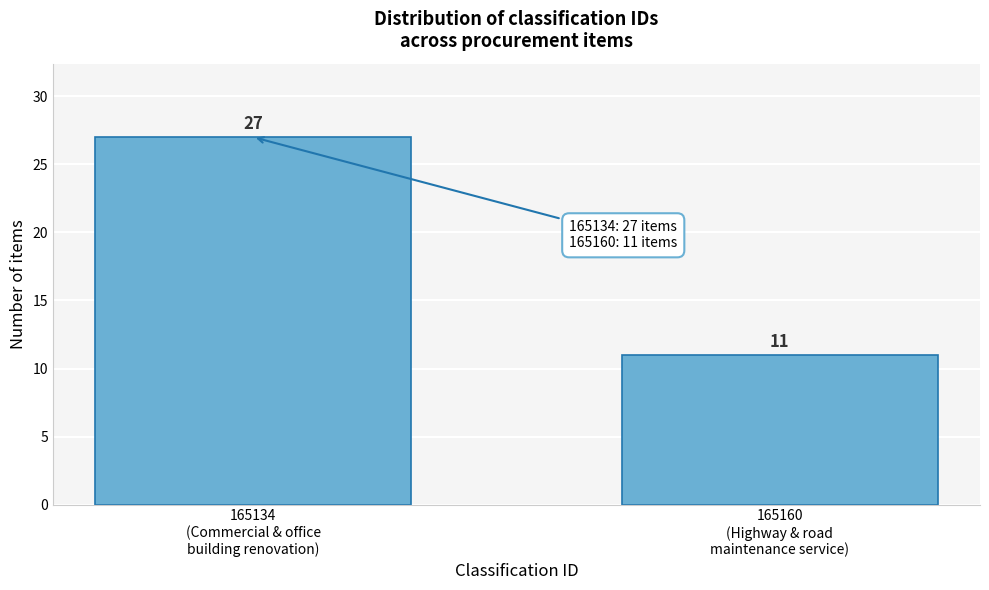

Reading right to left, transcribe all the data shown in this chart.

11	27